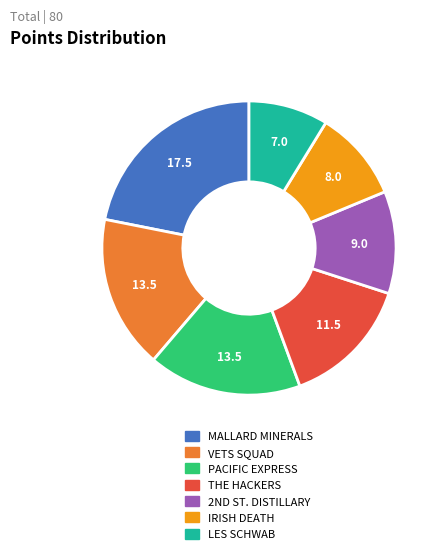

Is there any slice that represents more than half of the pie?

No